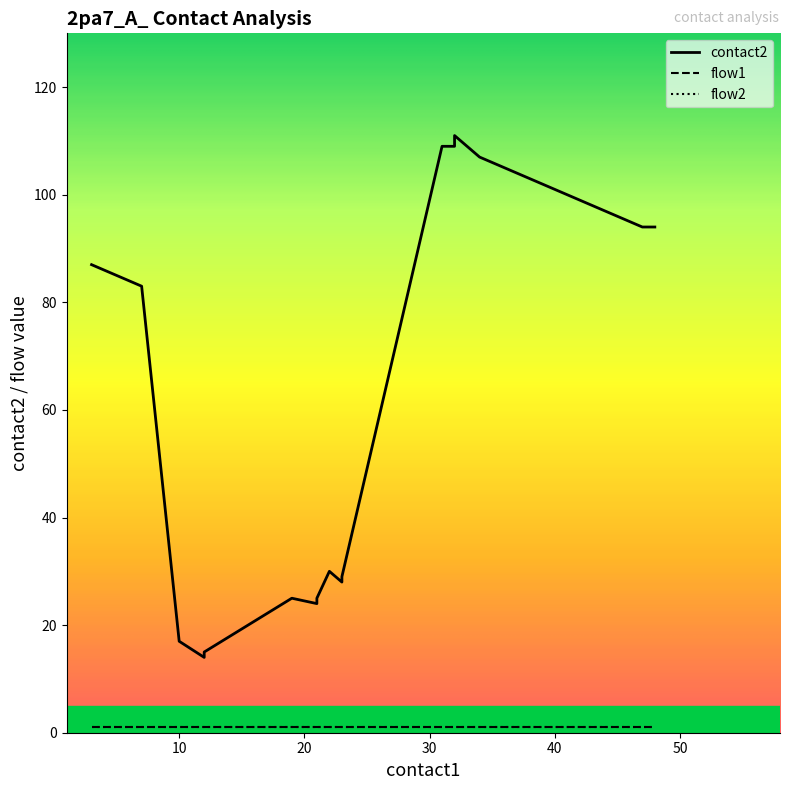

True or false: flow2 has a value of 2 at 36.

False